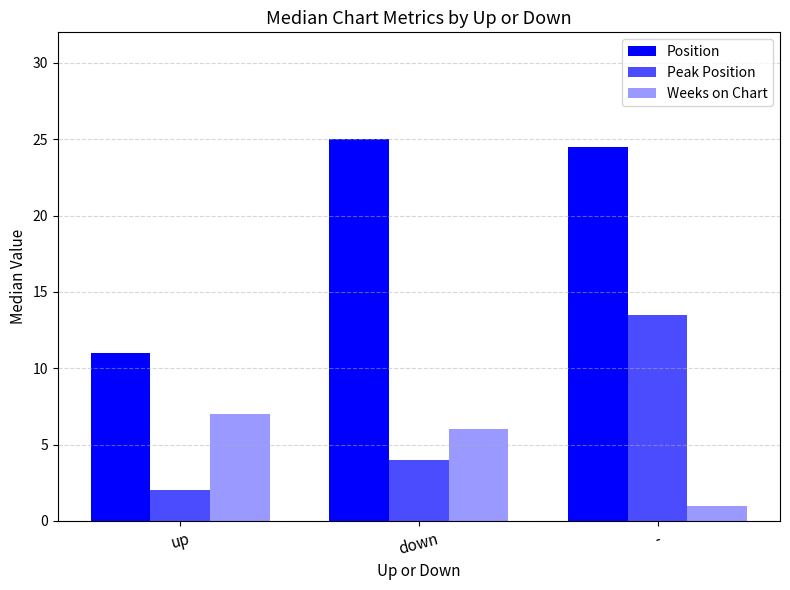

What is the label of the 3rd bar from the right?

up